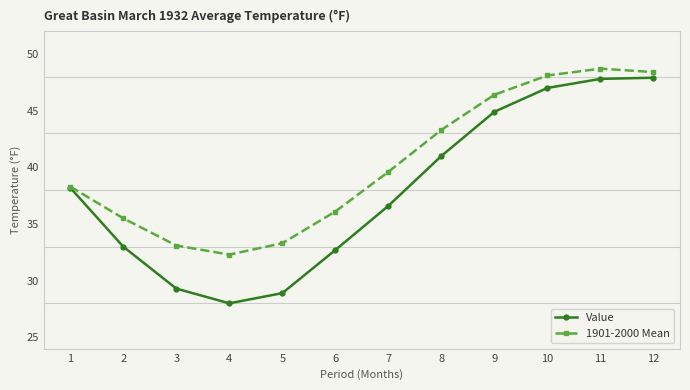

Which series changed the most between 2 and 10?

Value